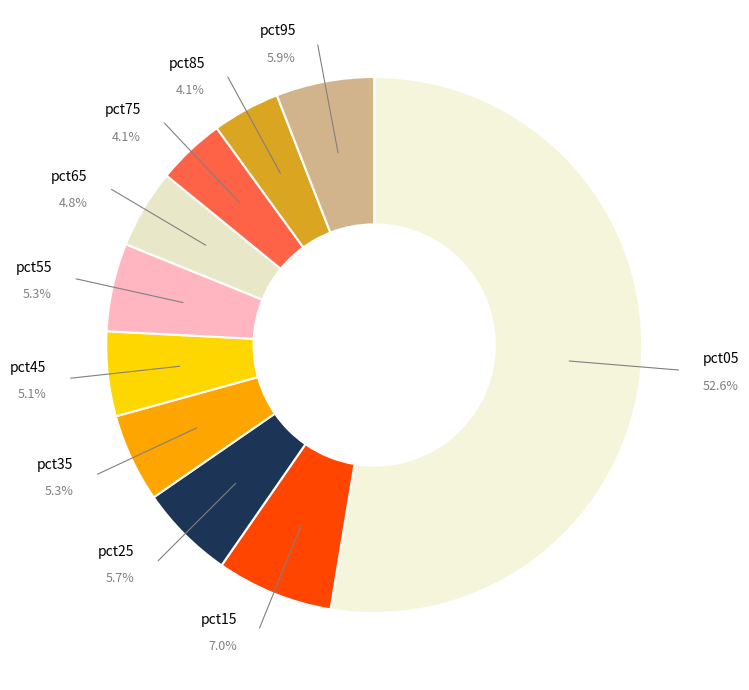

How many segments does this pie chart have?

10